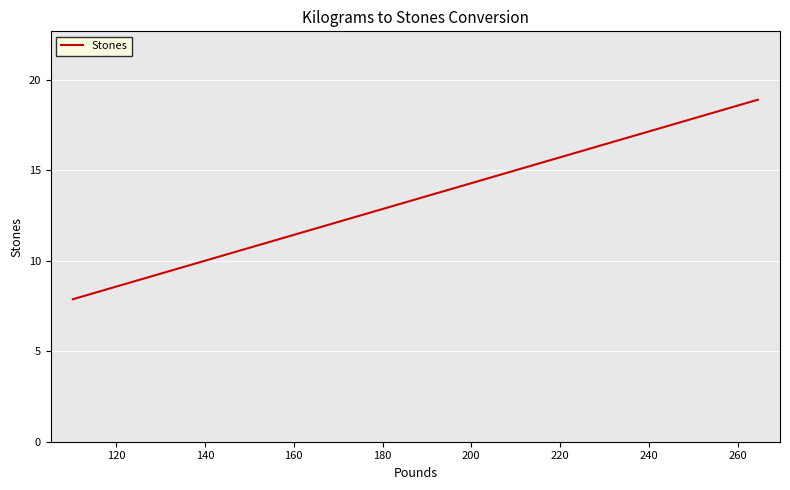

What is the smallest value displayed?

7.9